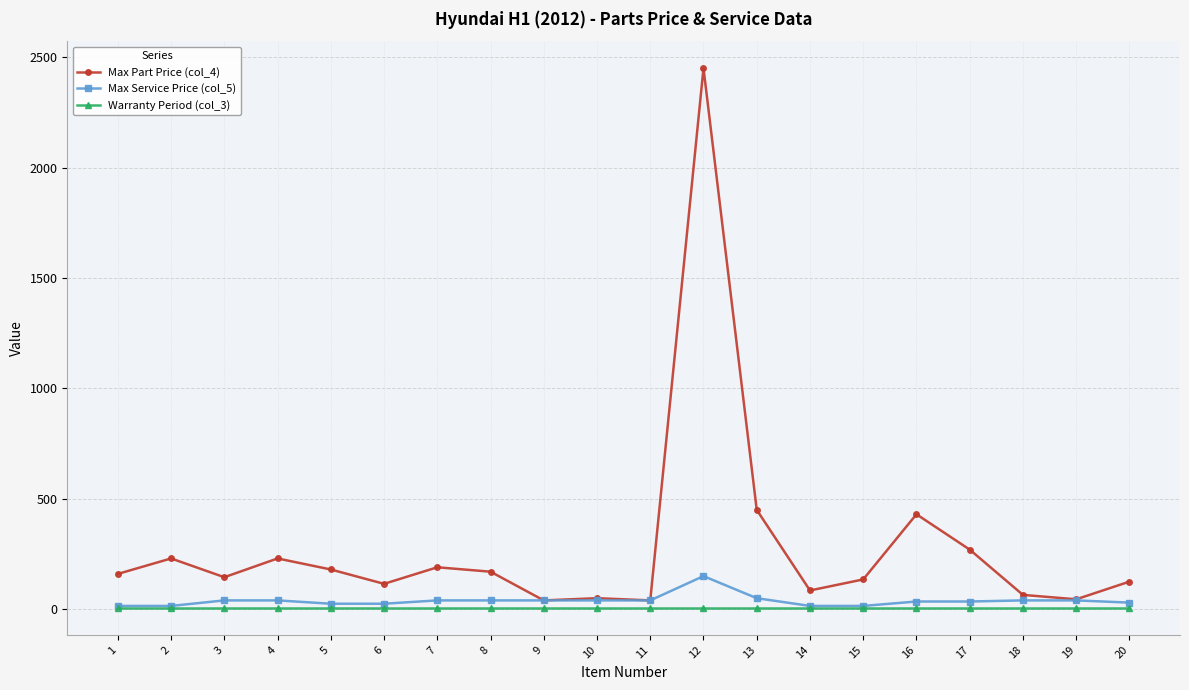

Which series has the largest range (max minus min)?

Max Part Price (col_4)